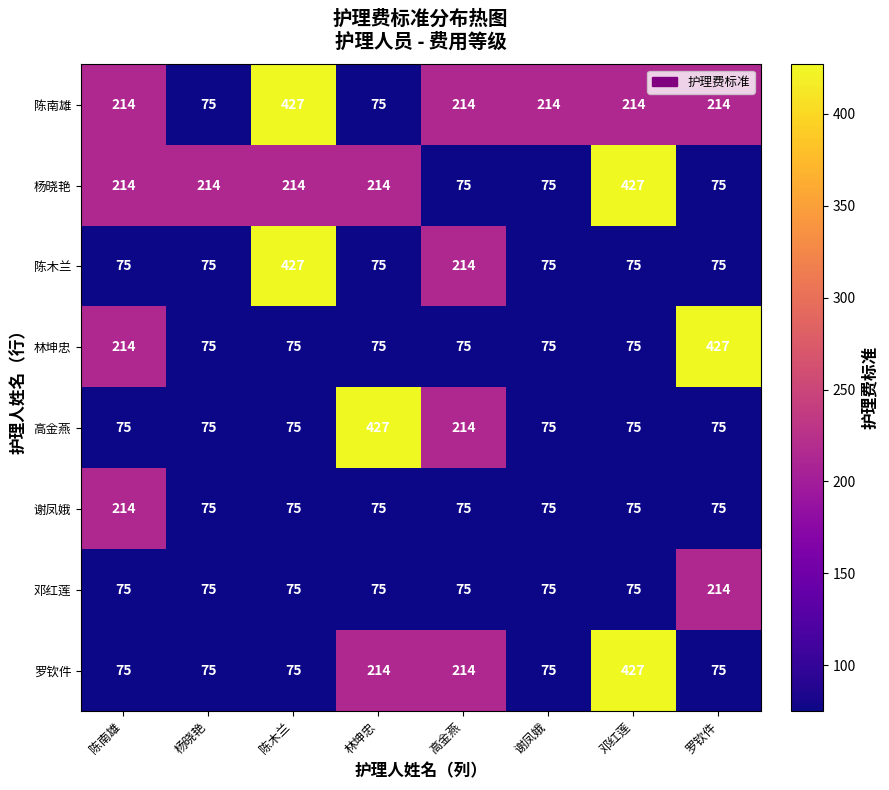

At how many categories does at least one series exceed 364?

4